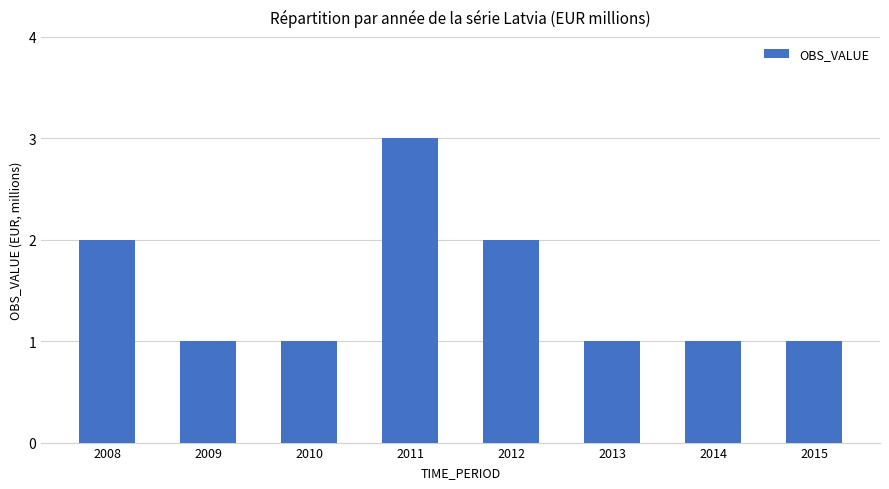

Reading left to right, transcribe all the data shown in this chart.

2	1	1	3	2	1	1	1